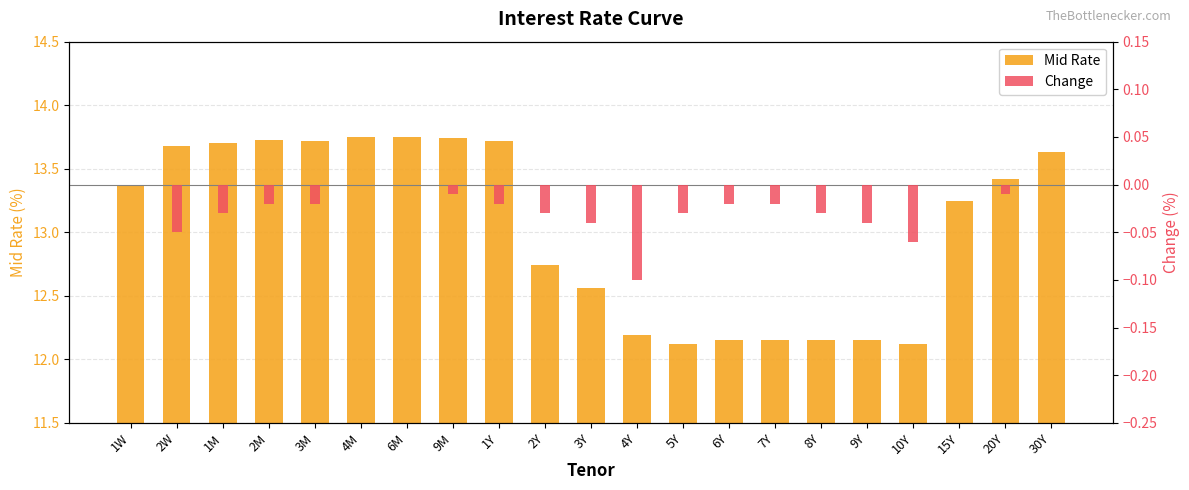

What is the lowest value of the Mid Rate series?

12.1